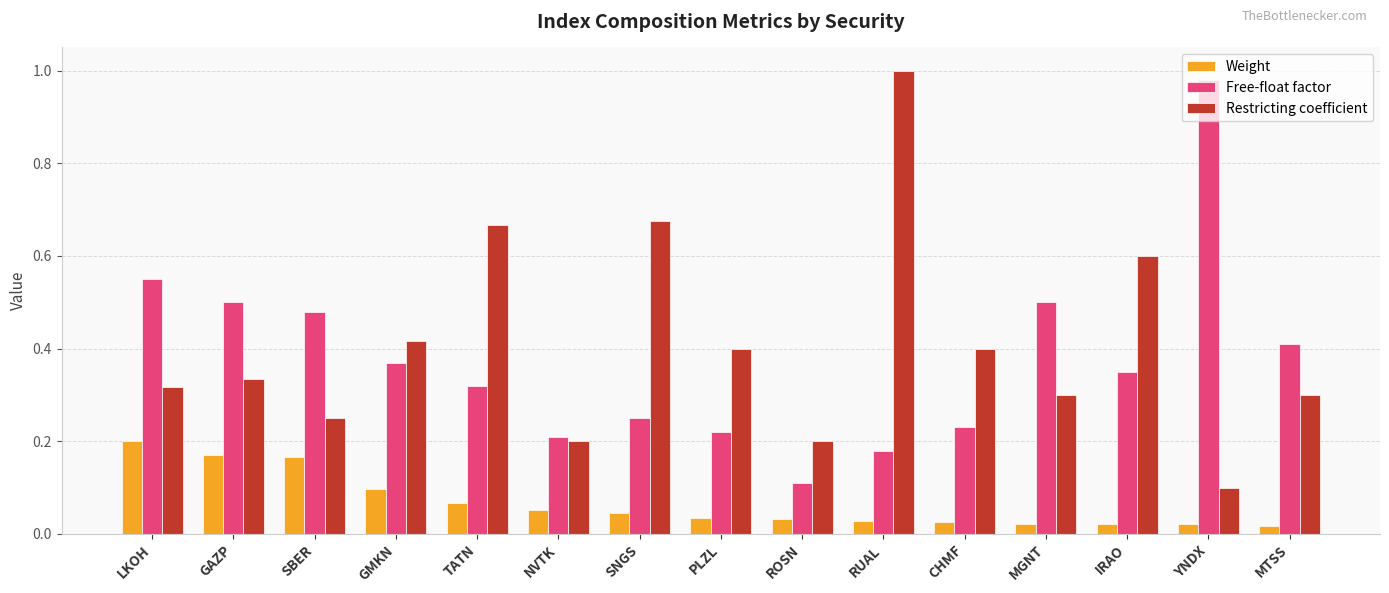

What is the total value across all series at RUAL?

1.2